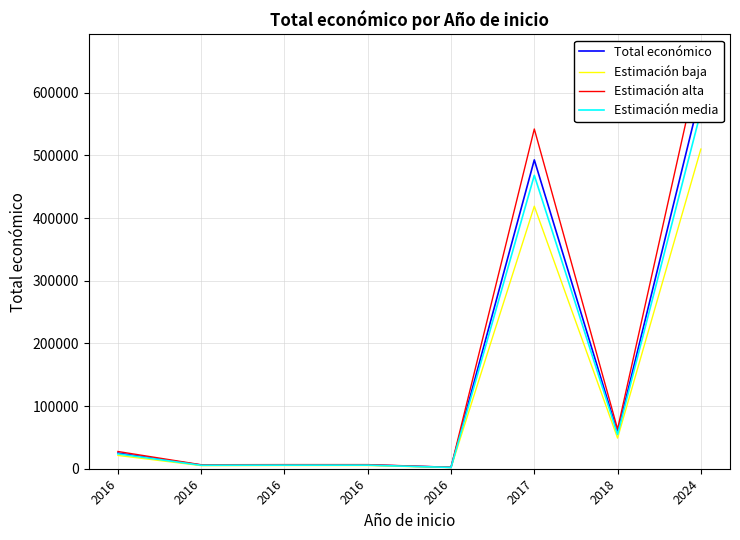

Is it true that Estimación media equals 1439.6 at 2016?

False